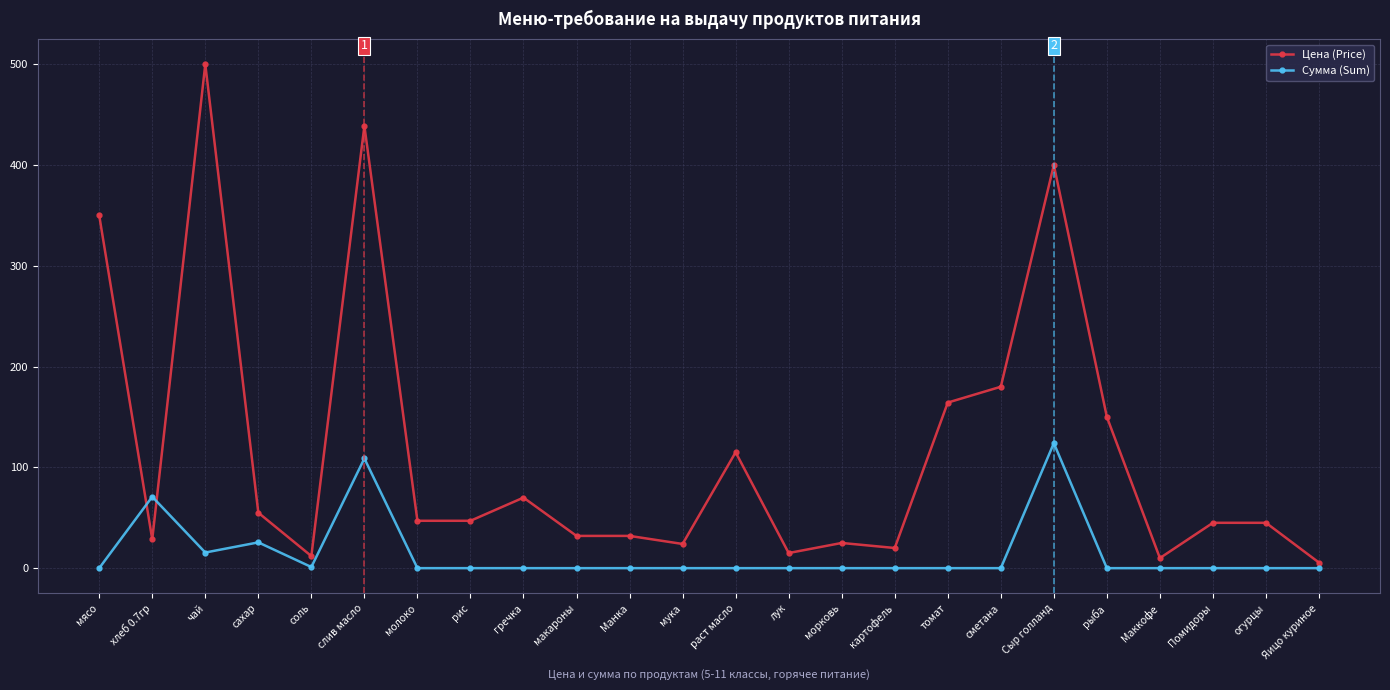

What are all the series names shown in the legend?

Цена (Price), Сумма (Sum)